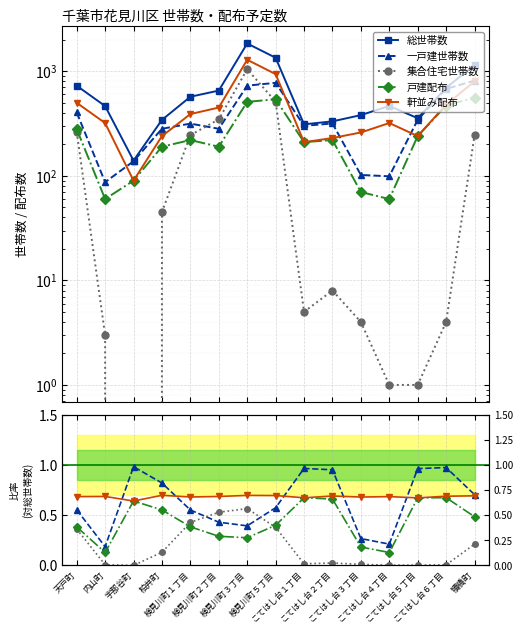

The value of 一戸建世帯数 at こてはし台１丁目 is 1.5. True or false?

False